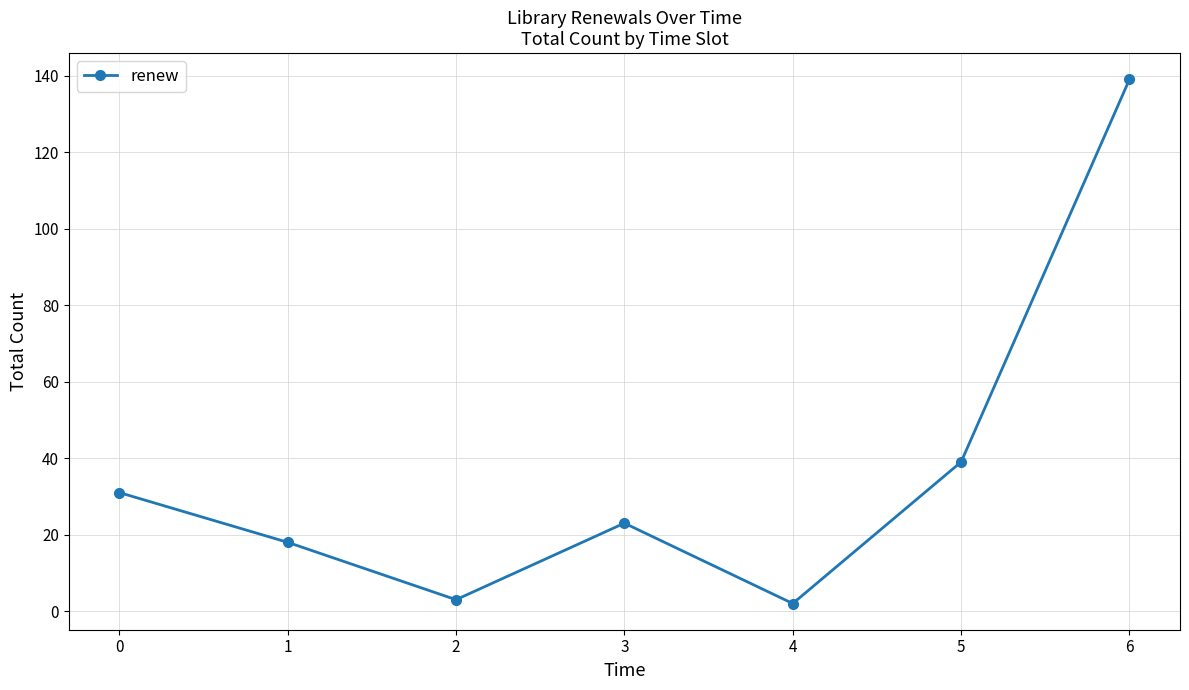

What is the greatest value displayed?

139